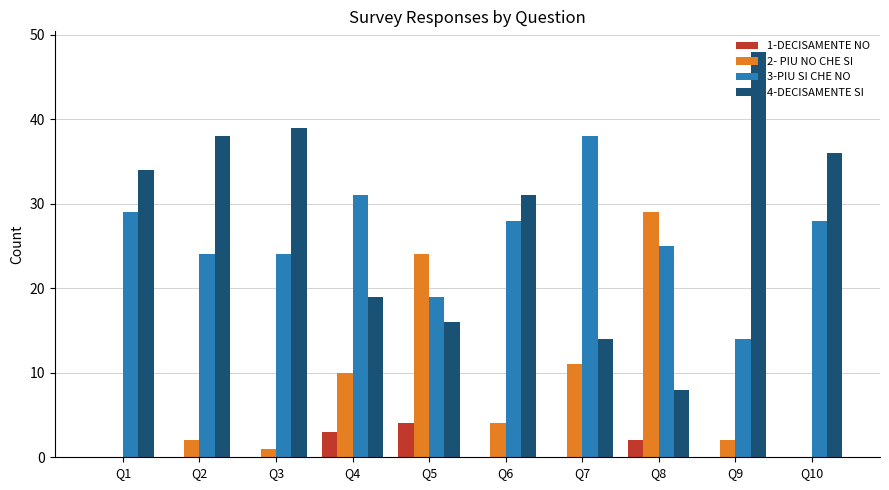

What is the sum of all 4-DECISAMENTE SI values?

283